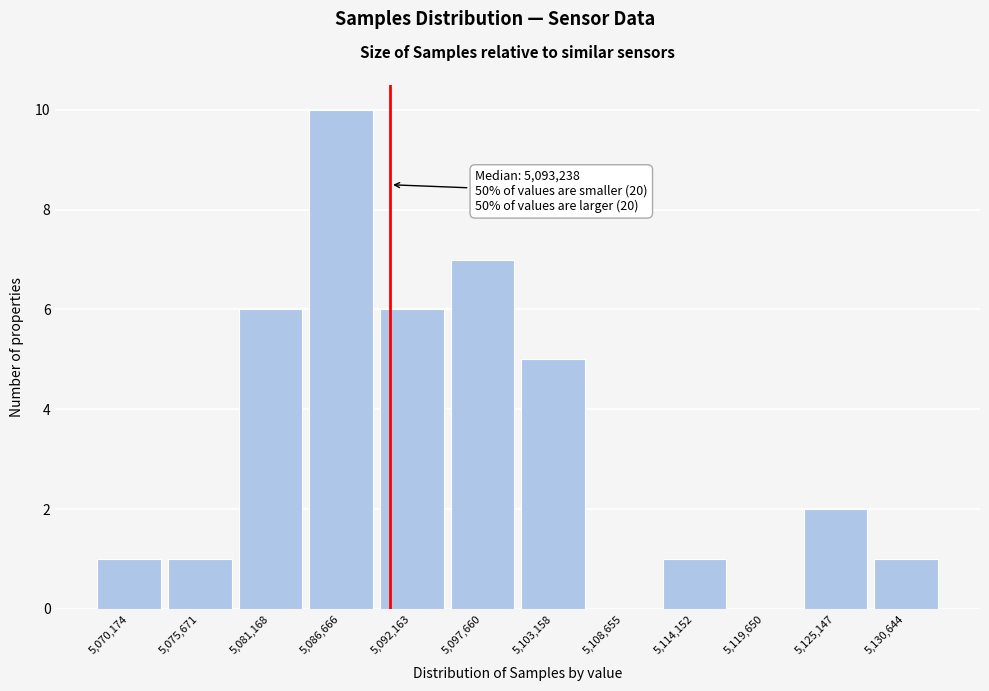

Reading right to left, list all the values displayed in this chart.

5,130,644=1	5,125,147=2	5,119,650=0	5,114,152=1	5,108,655=0	5,103,158=5	5,097,660=7	5,092,163=6	5,086,666=10	5,081,168=6	5,075,671=1	5,070,174=1